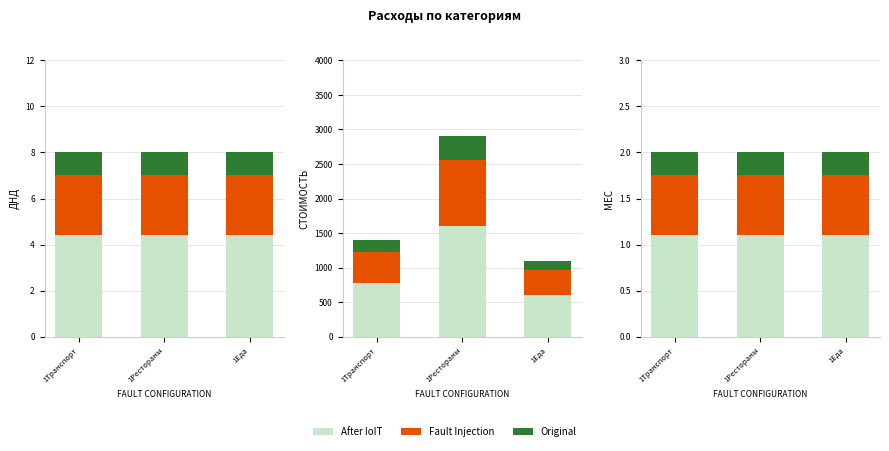

What is the average value of the After IoIT series?

1.1